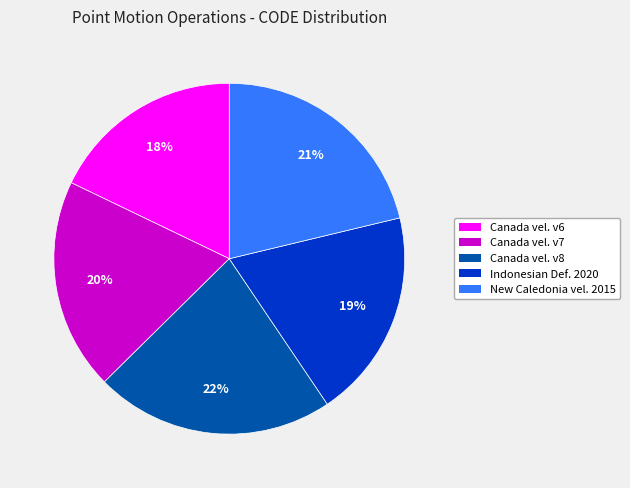

To the nearest percent, what is the difference between the largest and smallest slice percentages?

4%